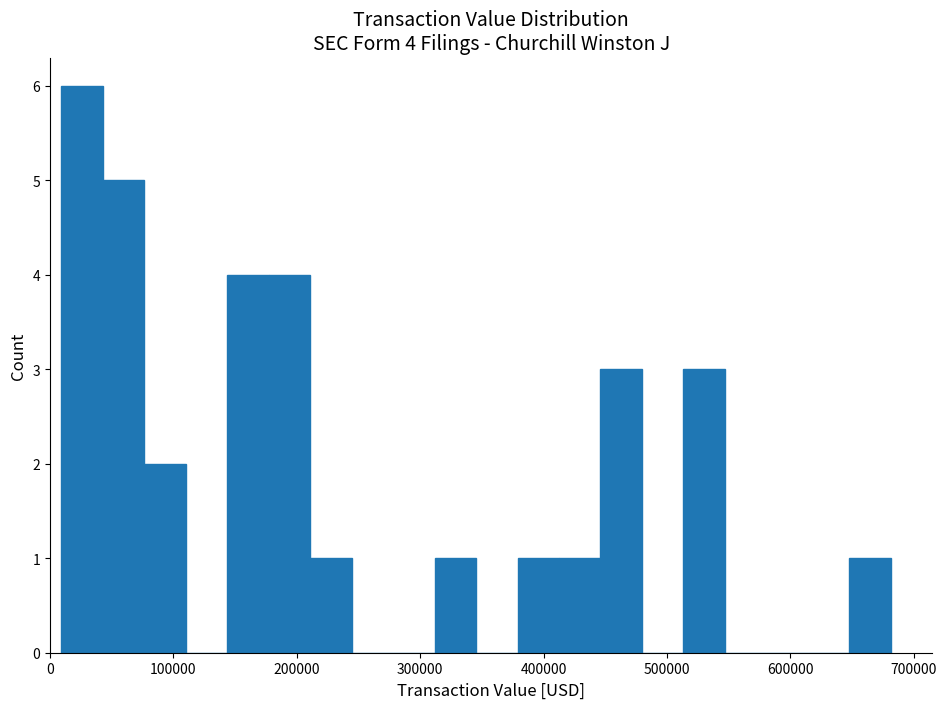

Around what value on the x-axis is the tallest bar? Give the approximate position of its centre, as read against the axis.

30000